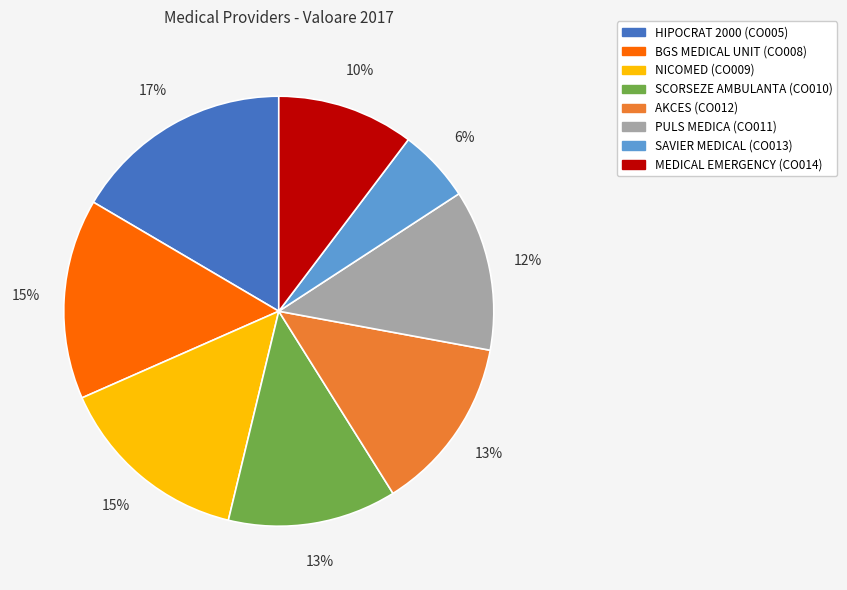

To the nearest percent, what is the difference between the largest and smallest slice percentages?

11%